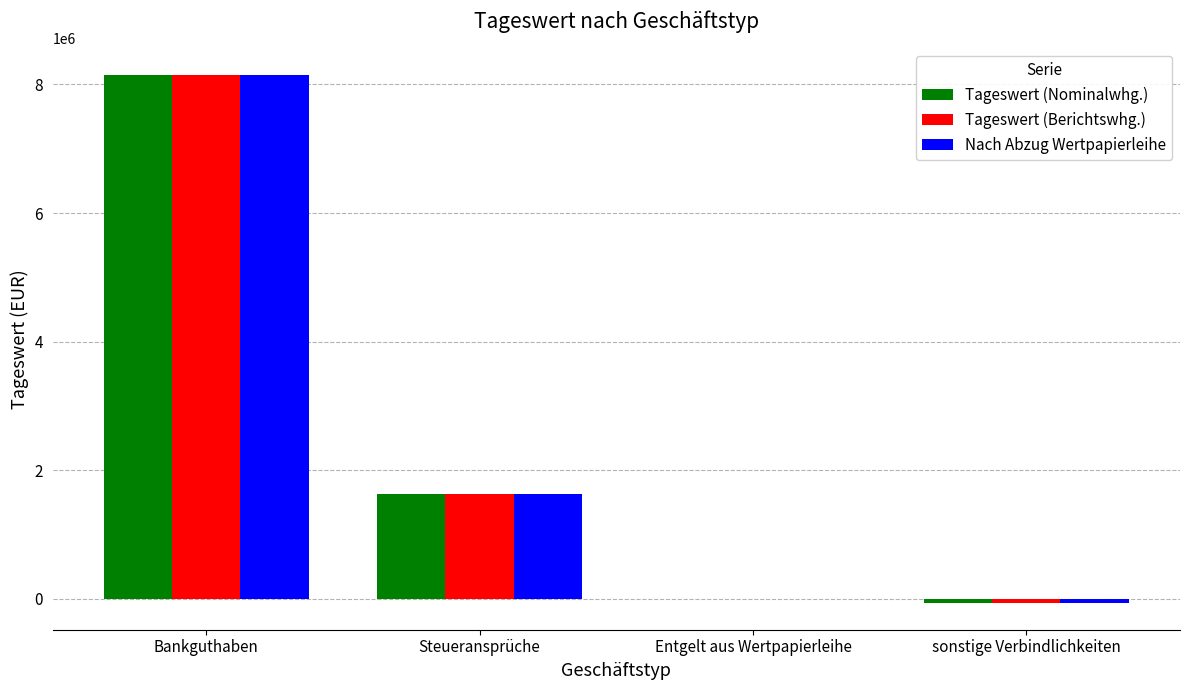

How many groups of bars are there?

4